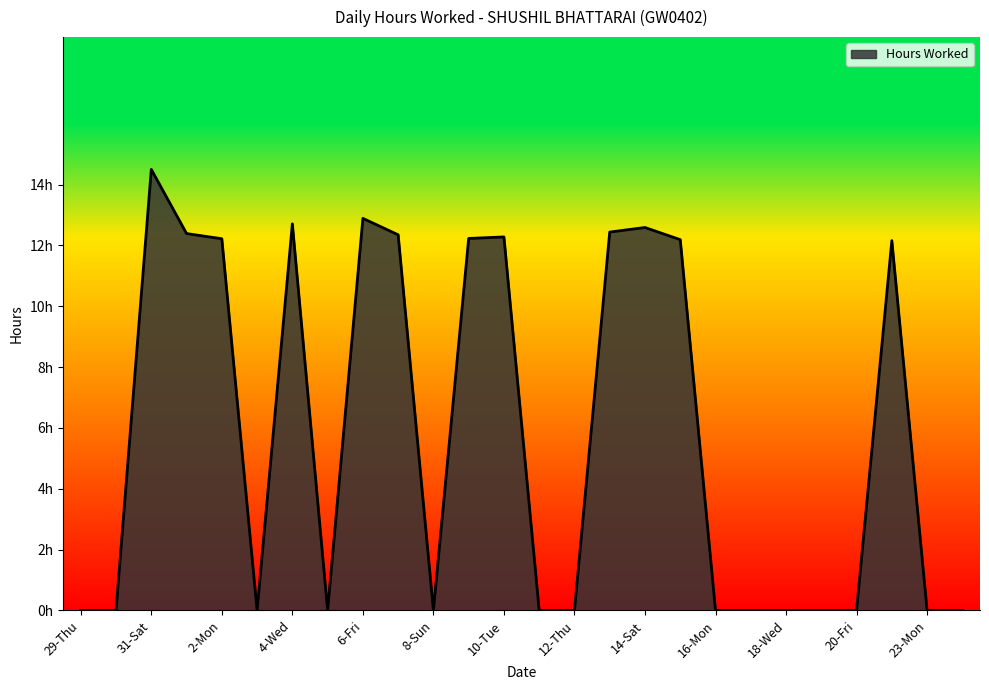

Does the chart display data point markers on the line(s)?

No